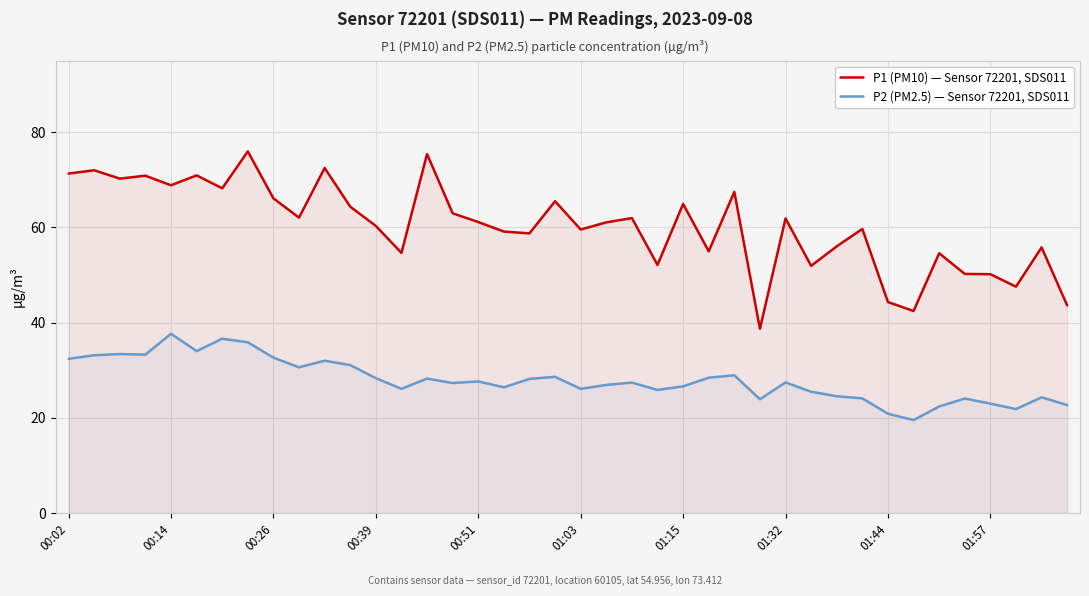

Is the value of P2 (PM2.5) — Sensor 72201, SDS011 at 00:02 greater than the value of P1 (PM10) — Sensor 72201, SDS011 at 01:32?

No